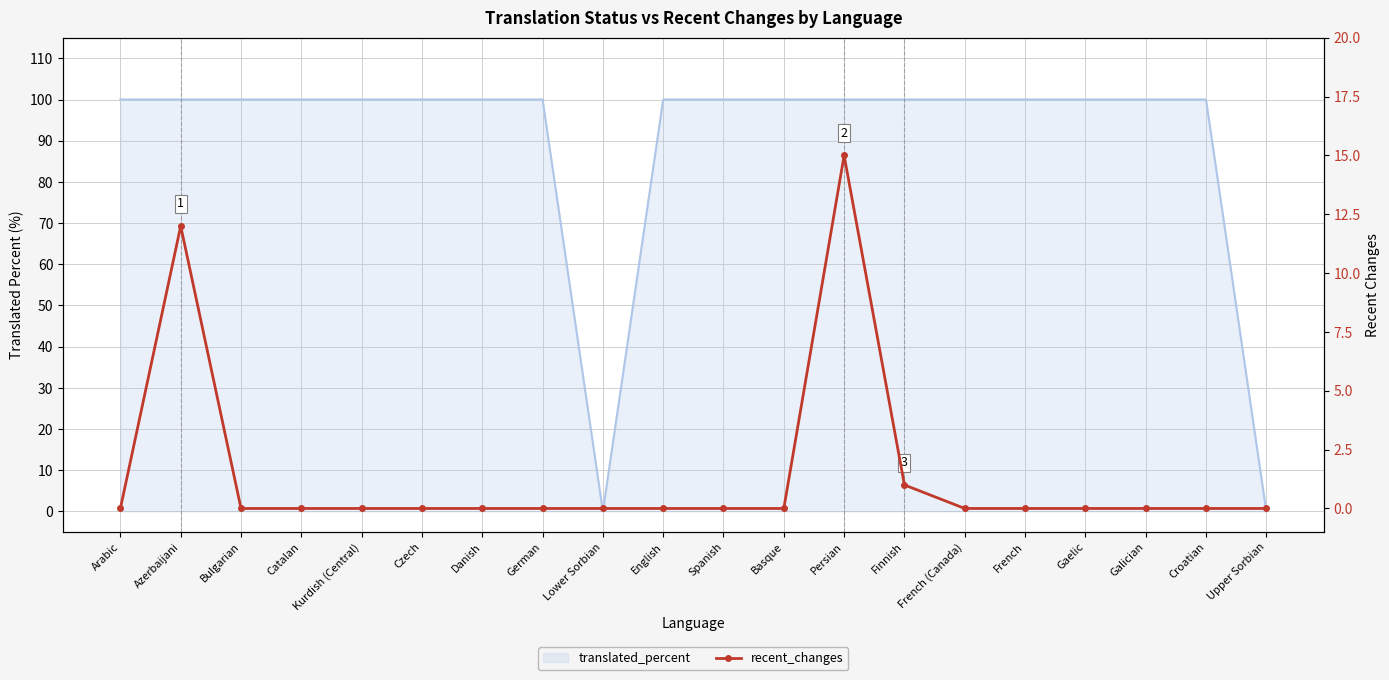

True or false: the data shows 12 at Azerbaijani.

True